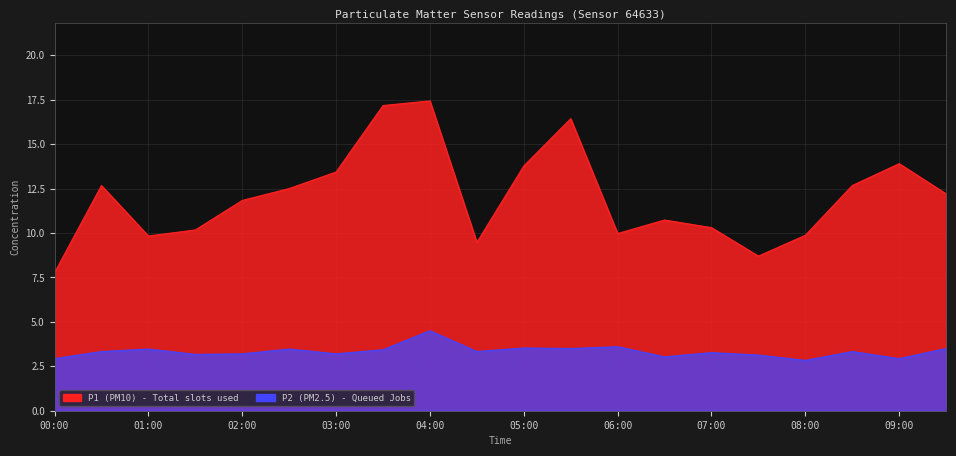

What is the sum of the P2 values at 00:00 and 09:00?

5.9